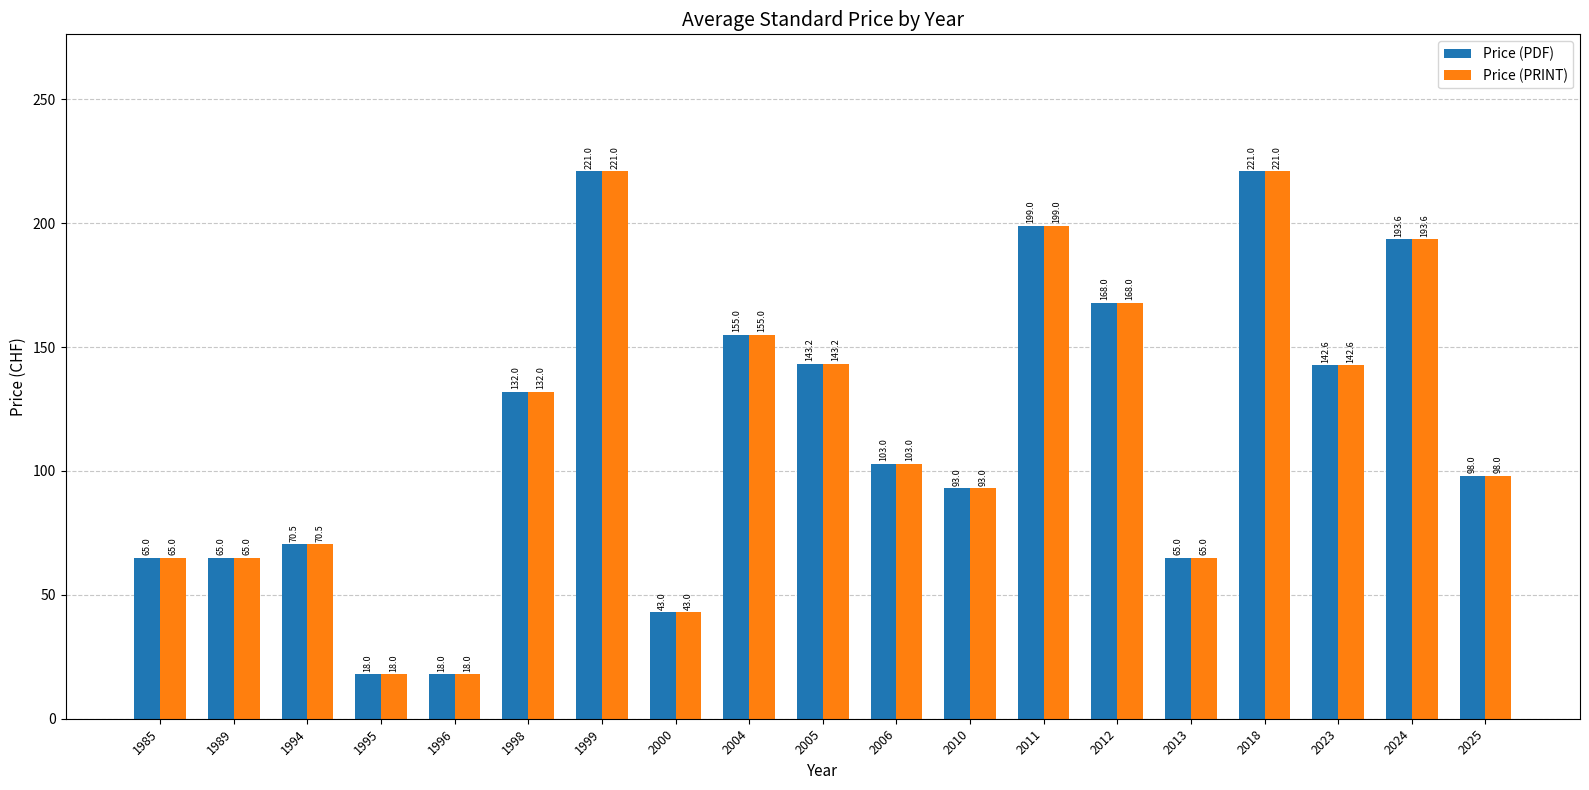

Reading right to left, transcribe all the data shown in this chart.

Price (PDF): 2025=98.0	2024=193.6	2023=142.6	2018=221.0	2013=65.0	2012=168.0	2011=199.0	2010=93.0	2006=103.0	2005=143.2	2004=155.0	2000=43.0	1999=221.0	1998=132.0	1996=18.0	1995=18.0	1994=70.5	1989=65.0	1985=65.0
Price (PRINT): 2025=98.0	2024=193.6	2023=142.6	2018=221.0	2013=65.0	2012=168.0	2011=199.0	2010=93.0	2006=103.0	2005=143.2	2004=155.0	2000=43.0	1999=221.0	1998=132.0	1996=18.0	1995=18.0	1994=70.5	1989=65.0	1985=65.0